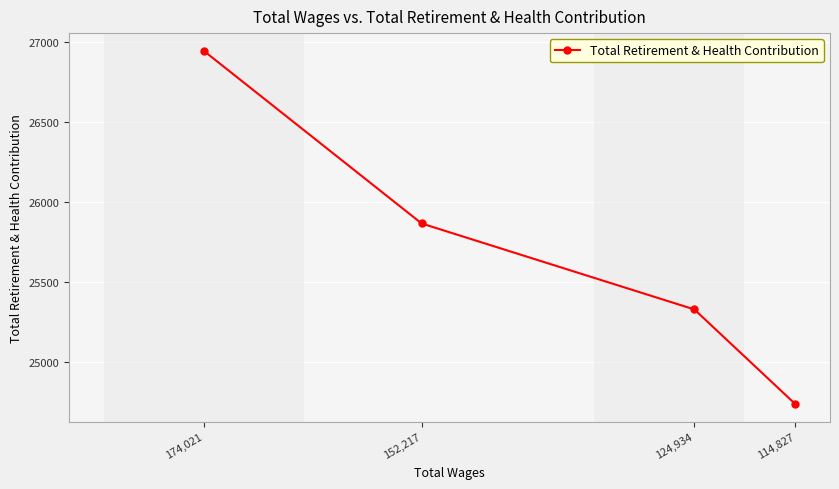

What is the label of the 3rd point from the right?

152,217